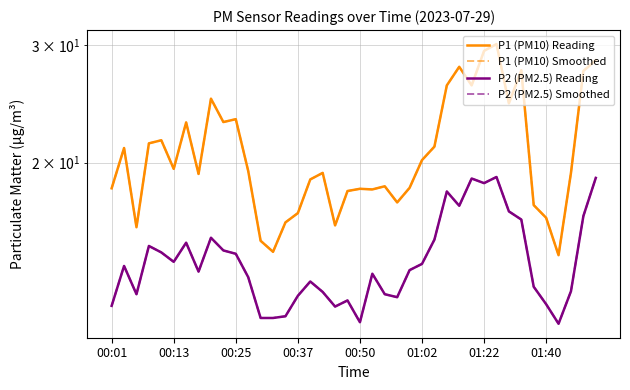

True or false: P2 (PM2.5) Smoothed and P1 (PM10) Reading intersect in this chart.

False